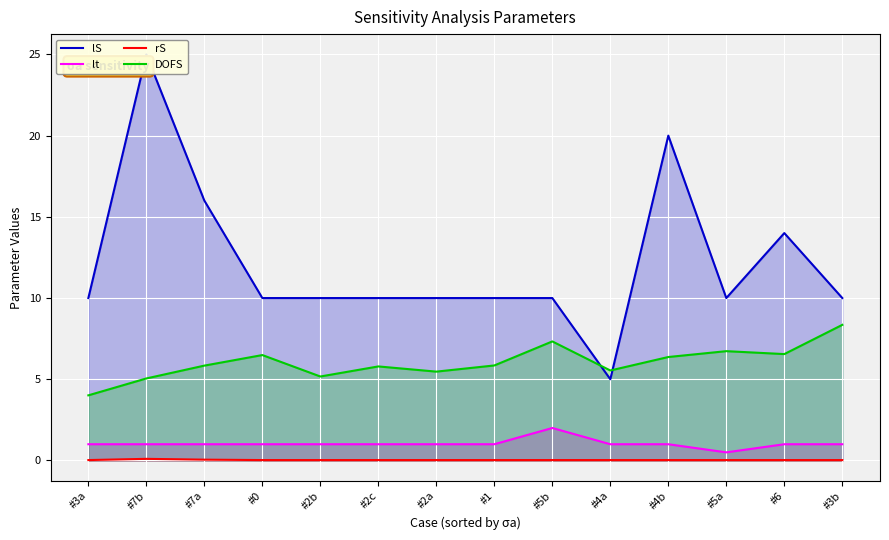

What is the approximate value of rS at #7a?

0.1